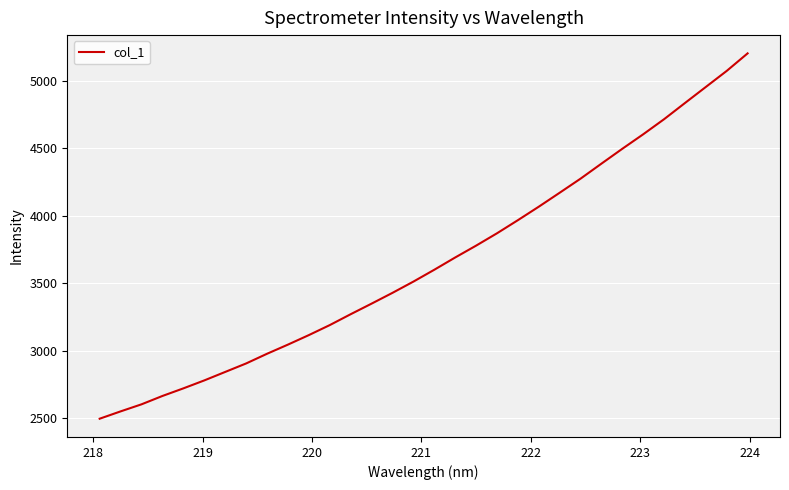

What is the minimum value shown in the chart?

2495.3